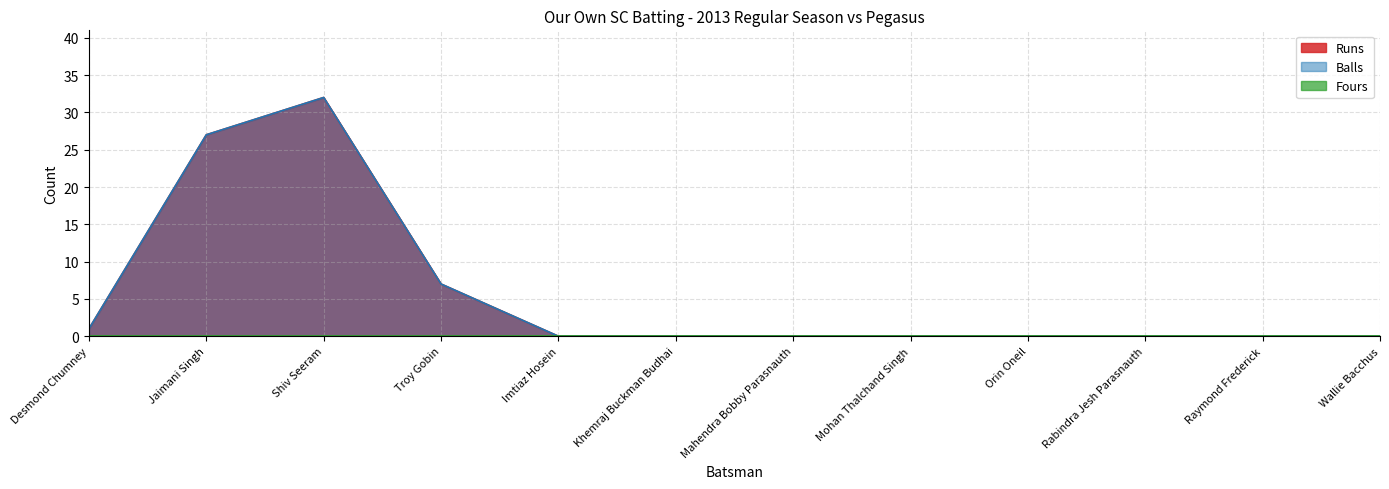

Which label corresponds to the largest value in the chart?

Shiv Seeram